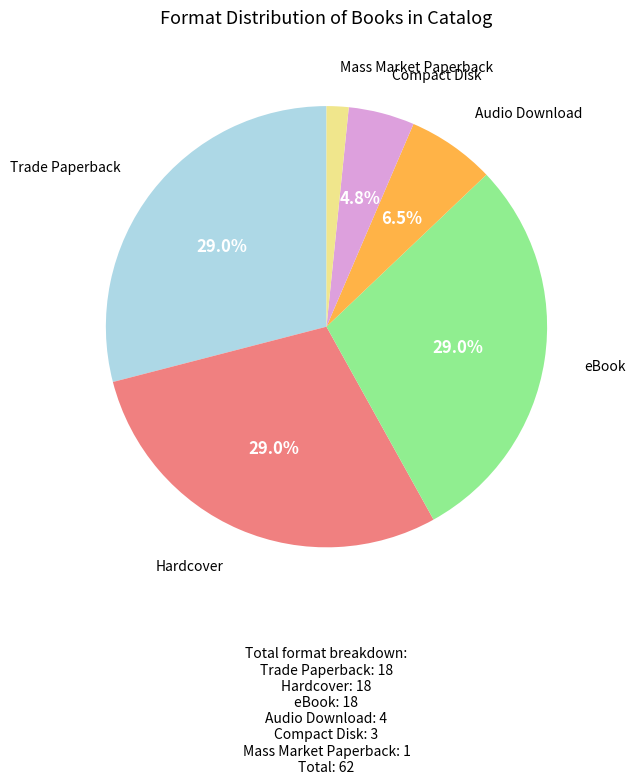

Does any single category account for the majority?

No